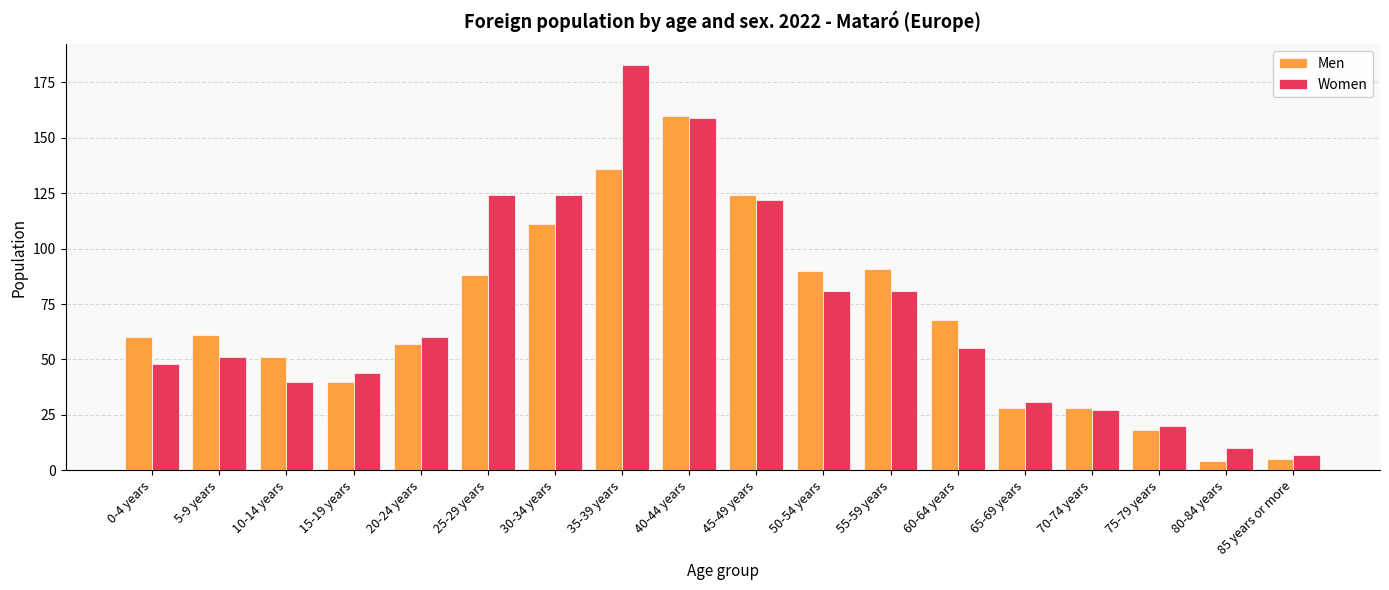

Are the bars horizontal?

No